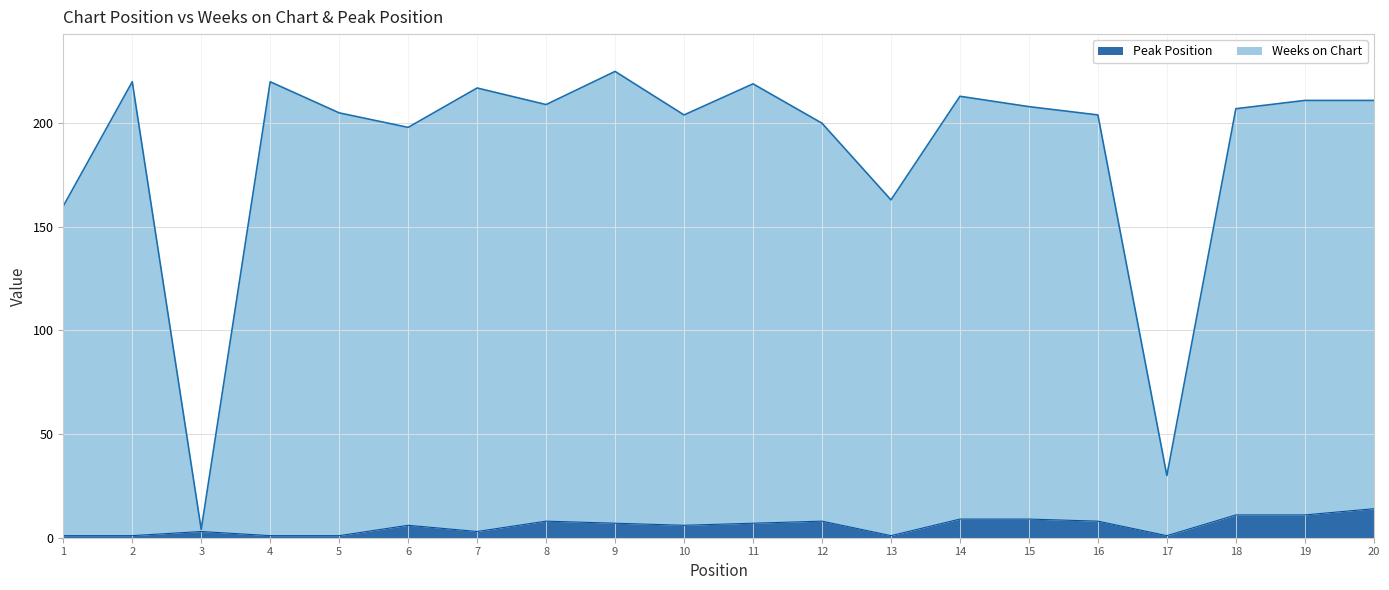

True or false: Peak Position and Weeks on Chart intersect in this chart.

False